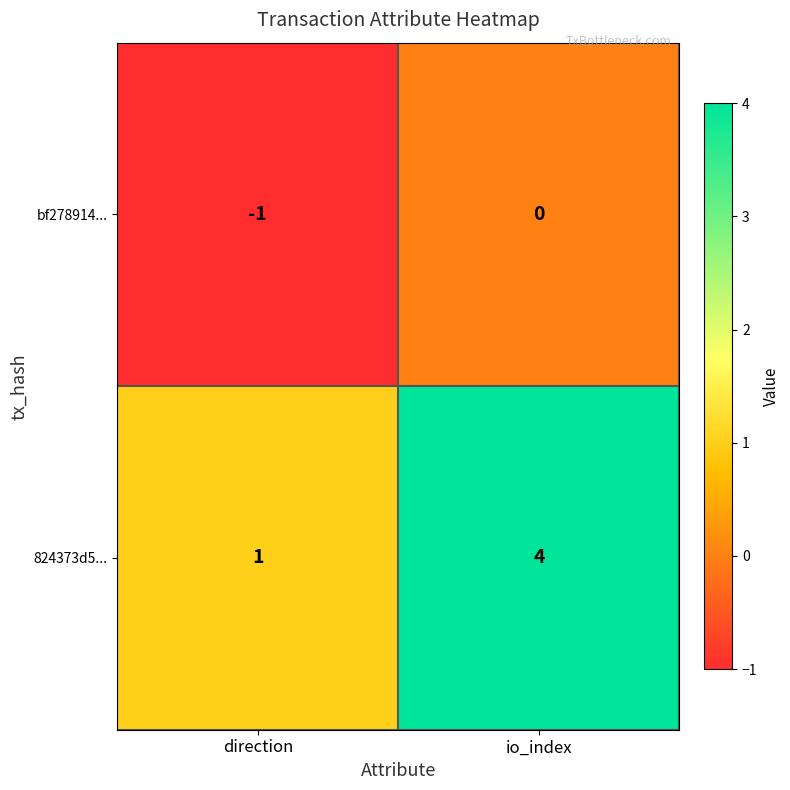

Which label corresponds to the largest value in the chart?

io_index